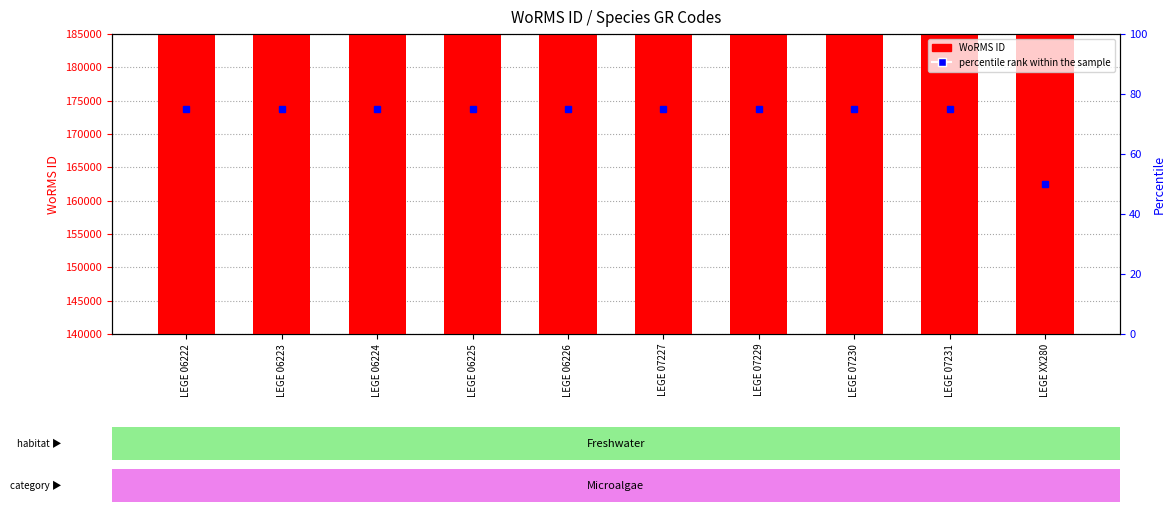

Is it true that the value at LEGE 06222 is 247676?

False